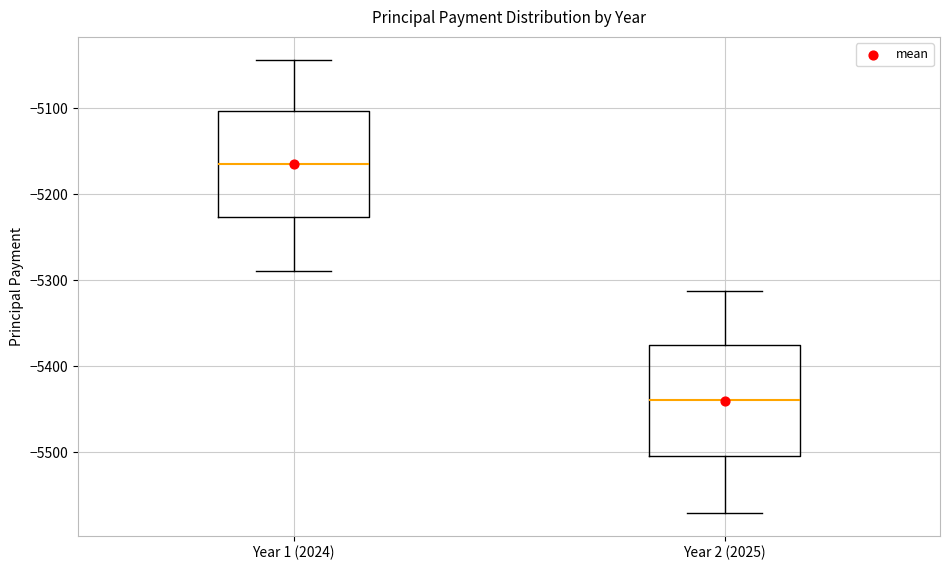

Which box has the highest median line?

Year 1 (2024)